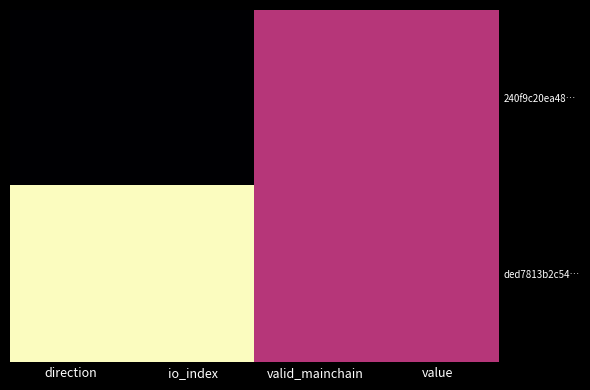

At how many categories does at least one series exceed 0?

4